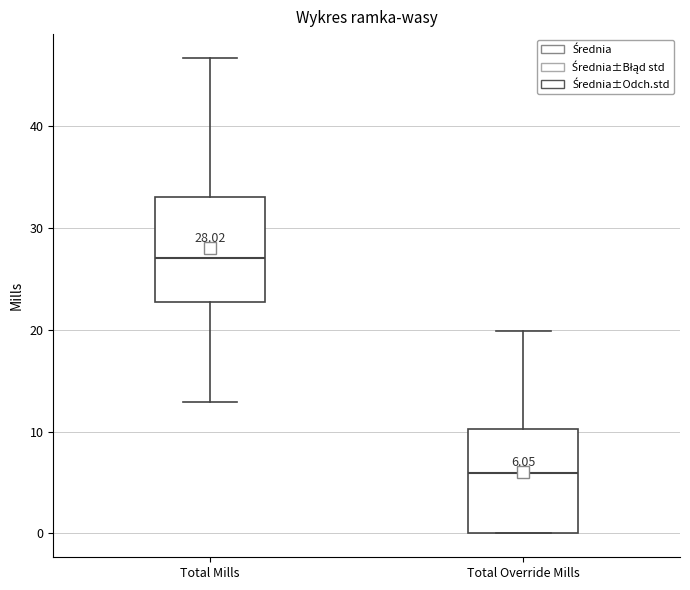

Which box has the lowest median line?

Total Override Mills